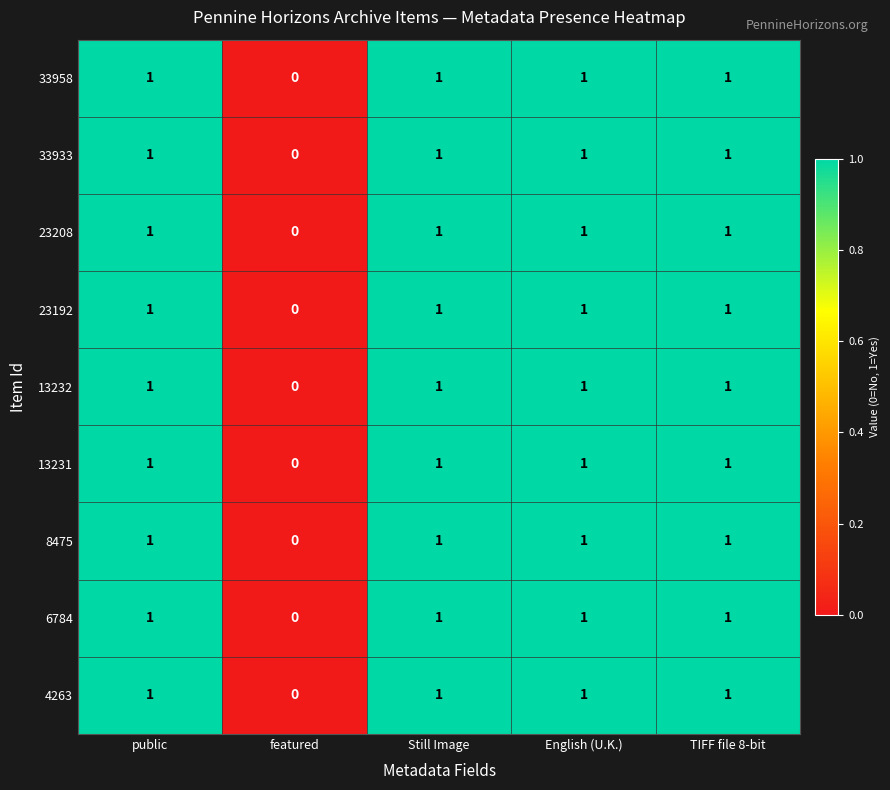

True or false: 8475 has a value of 1 at featured.

False